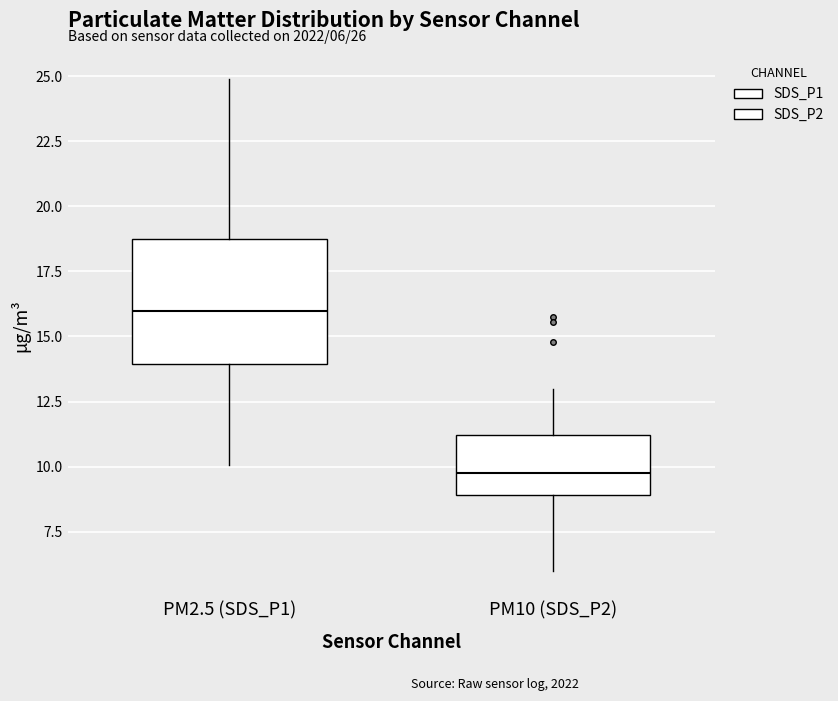

Comparing the boxes themselves (not the whiskers), which one is the tallest?

PM2.5 (SDS_P1)